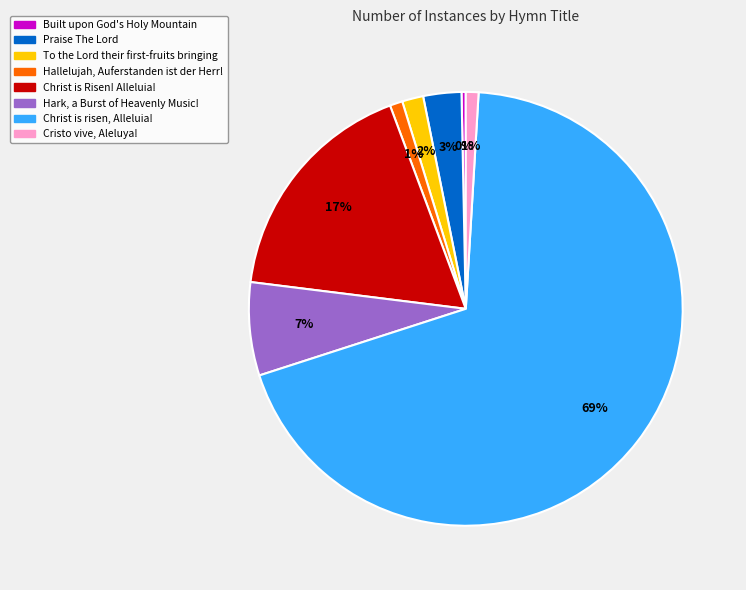

Is the sum of Christ is risen, Alleluia! and Christ is Risen! Alleluia! greater than half?

Yes